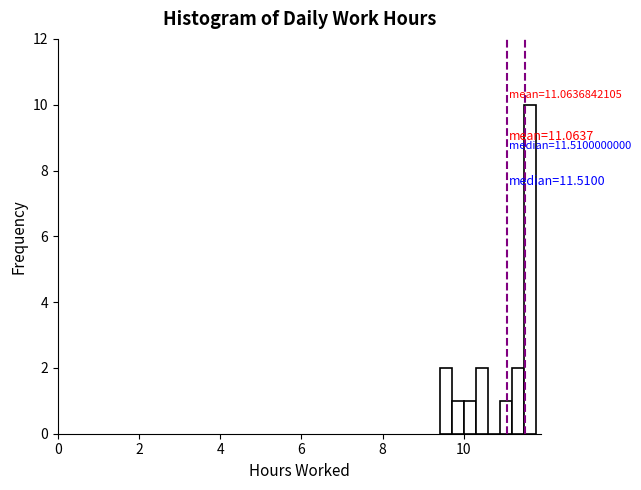

Around what value on the x-axis is the tallest bar? Give the approximate position of its centre, as read against the axis.

11.6